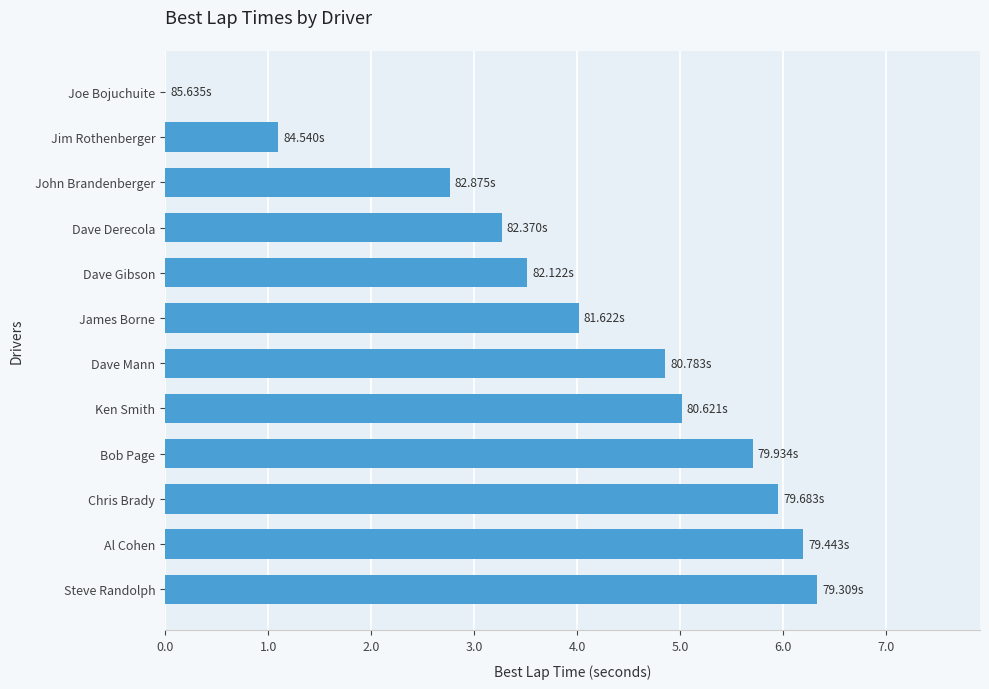

Between James Borne and Al Cohen, which is larger?

Al Cohen